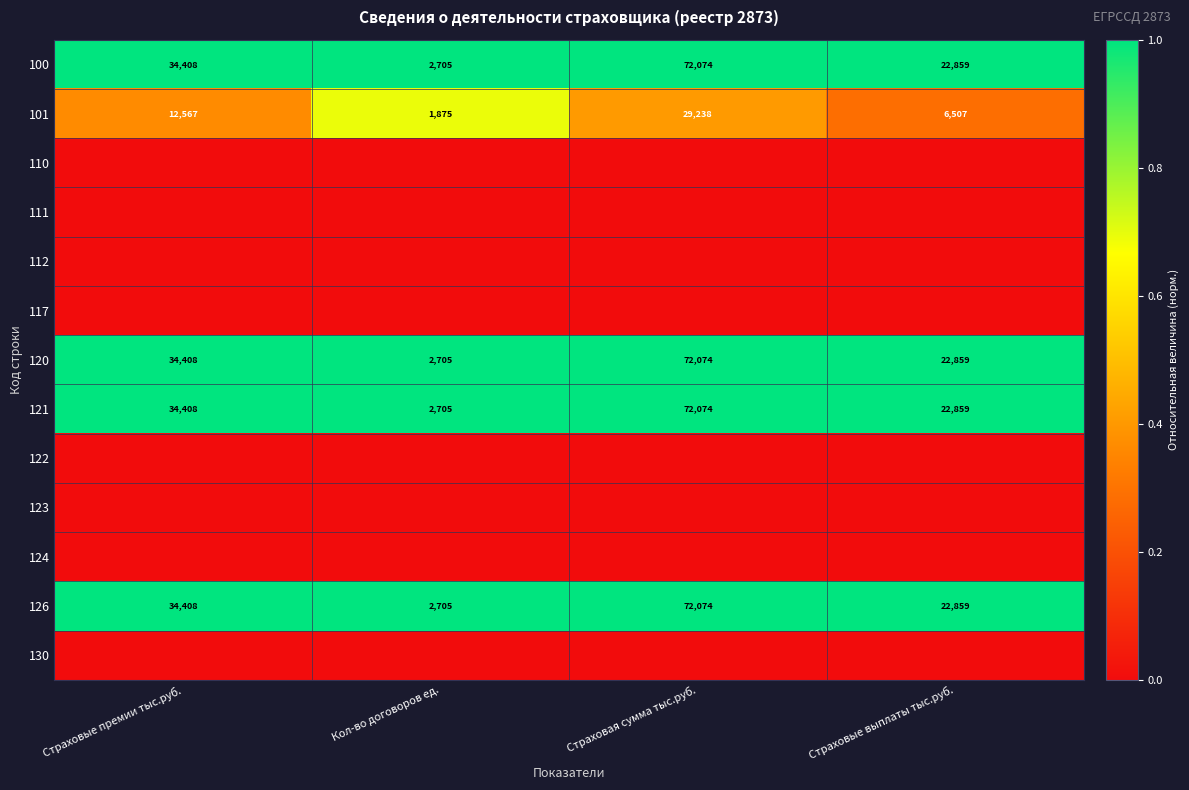

Which category has the highest value in the 100 series?

Страховая сумма тыс.руб.